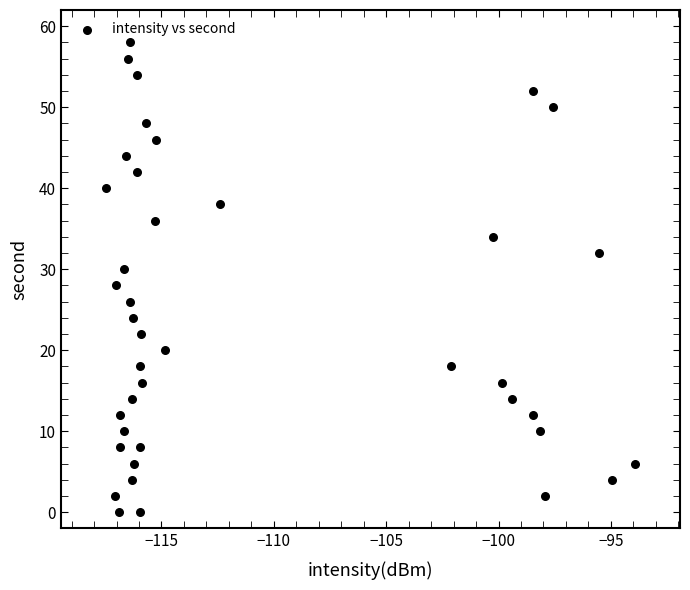

What is the range of Y values (max minus min)?

58